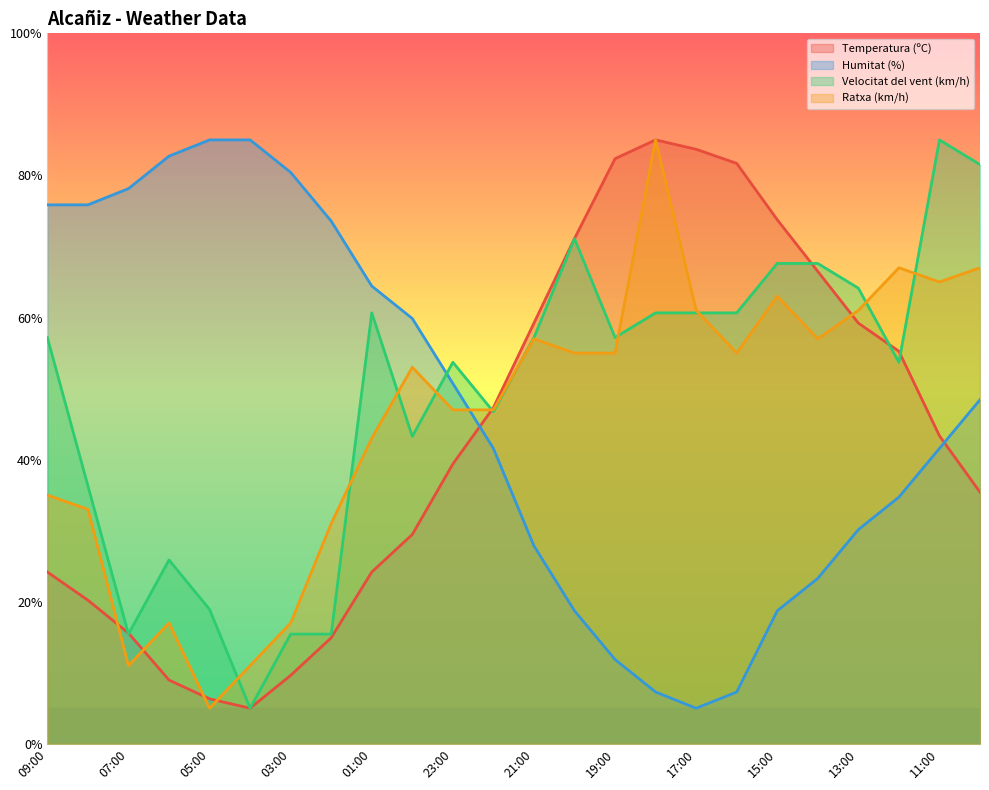

Which category has the highest value across all series?

18:00